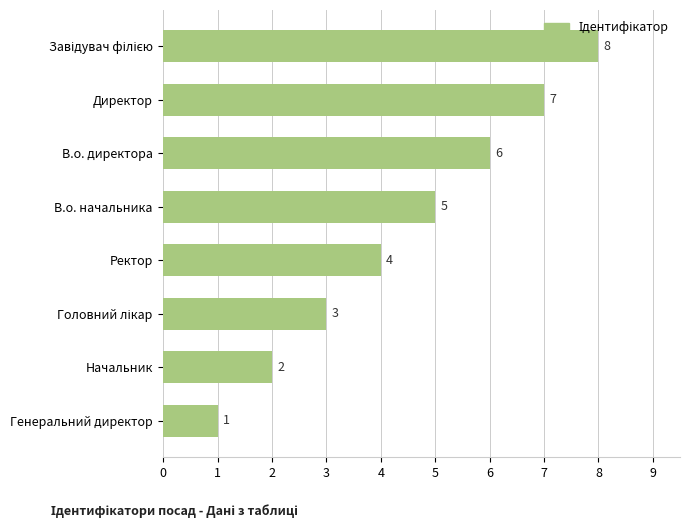

How many data points are less than 5?

4